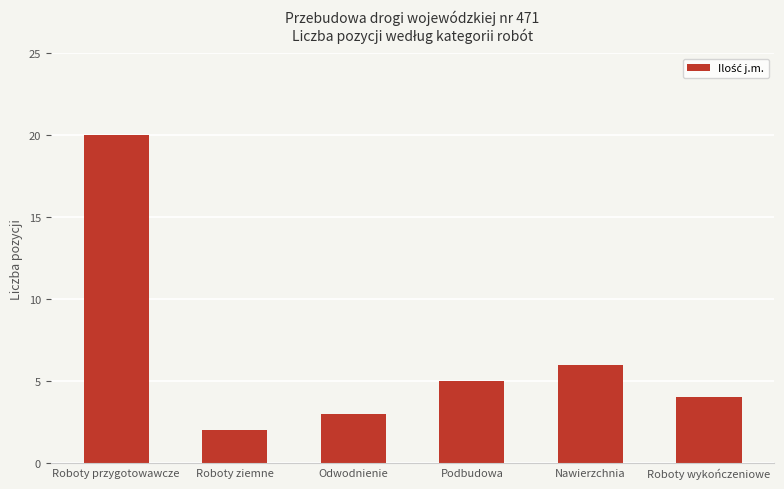

The value at Roboty ziemne is 2. True or false?

True